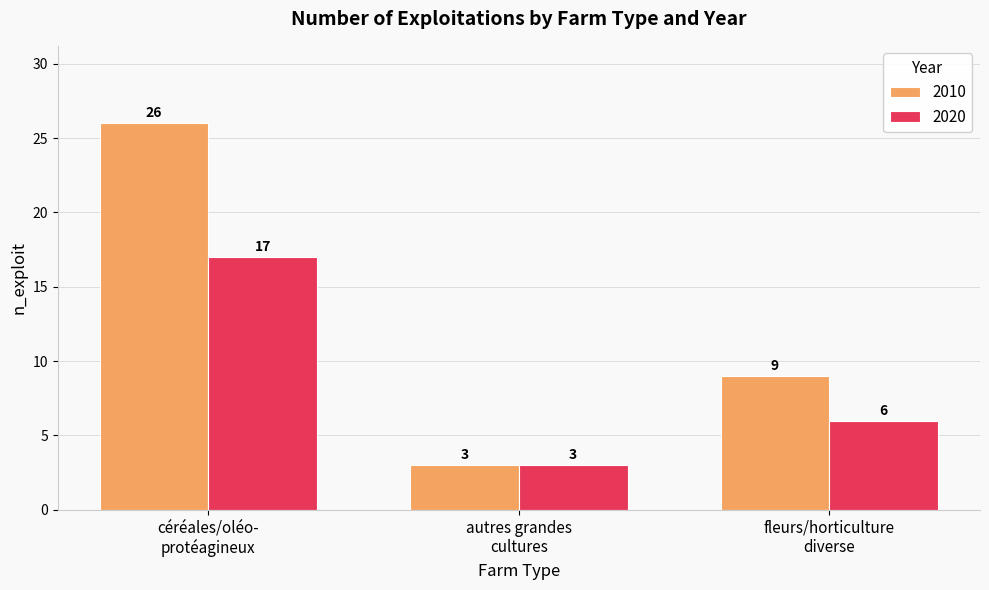

What is the value of the 2020 bar at the 3rd from the left?

6